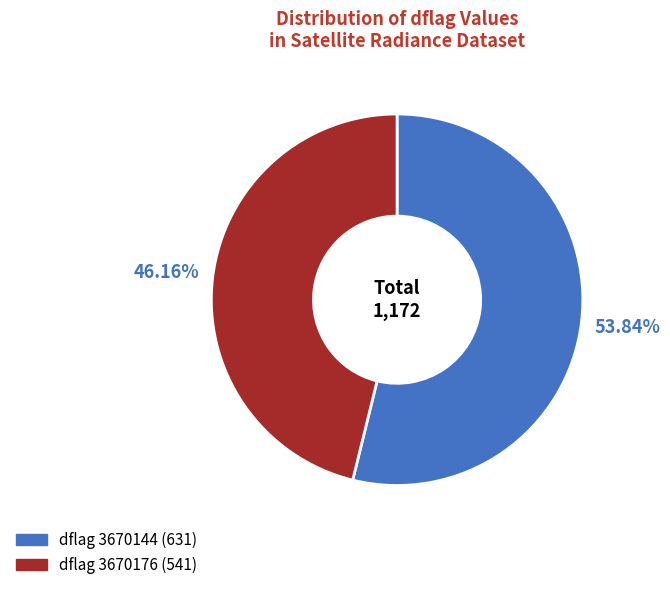

To the nearest percent, what is the average slice percentage?

50%